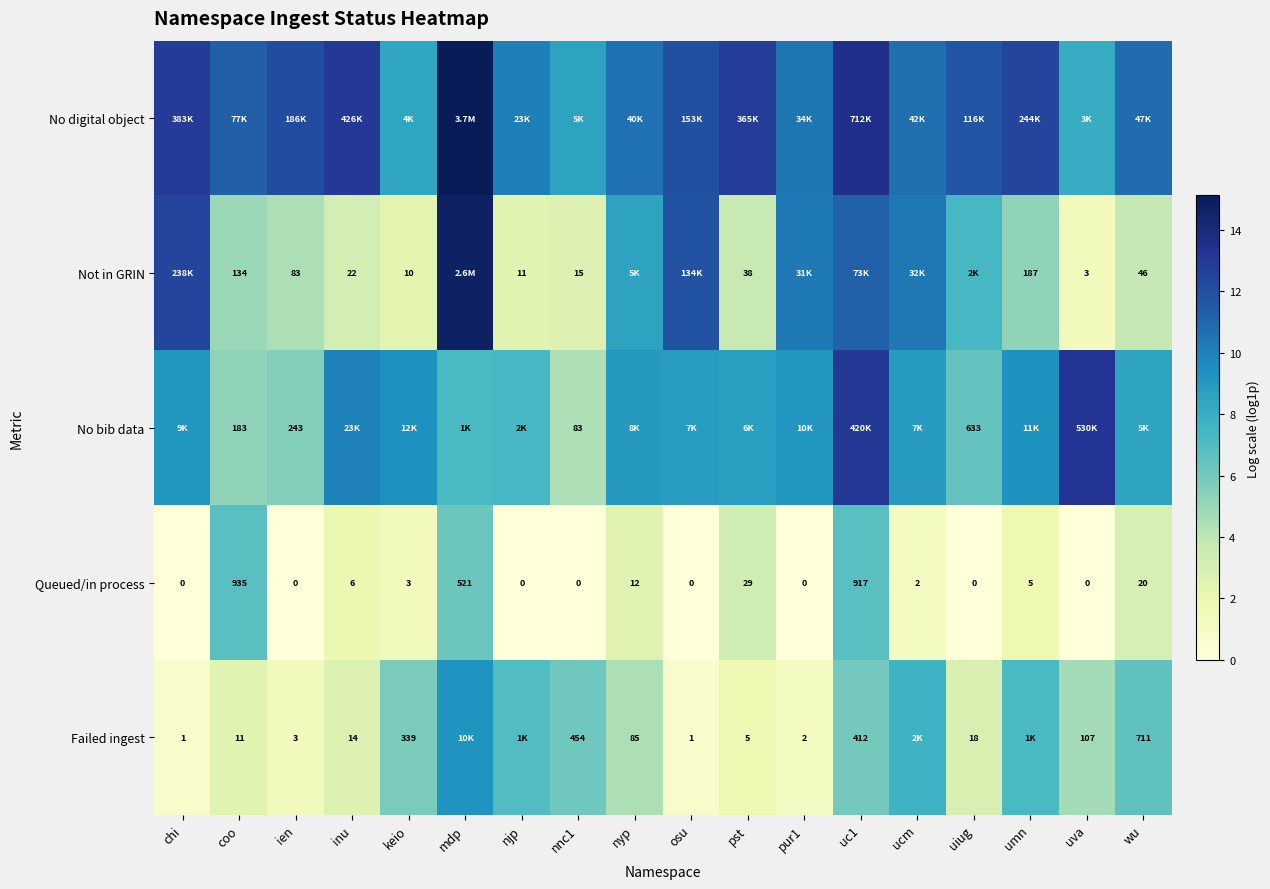

Is the value of Queued/in process at uiug greater than the value of Failed ingest at keio?

No